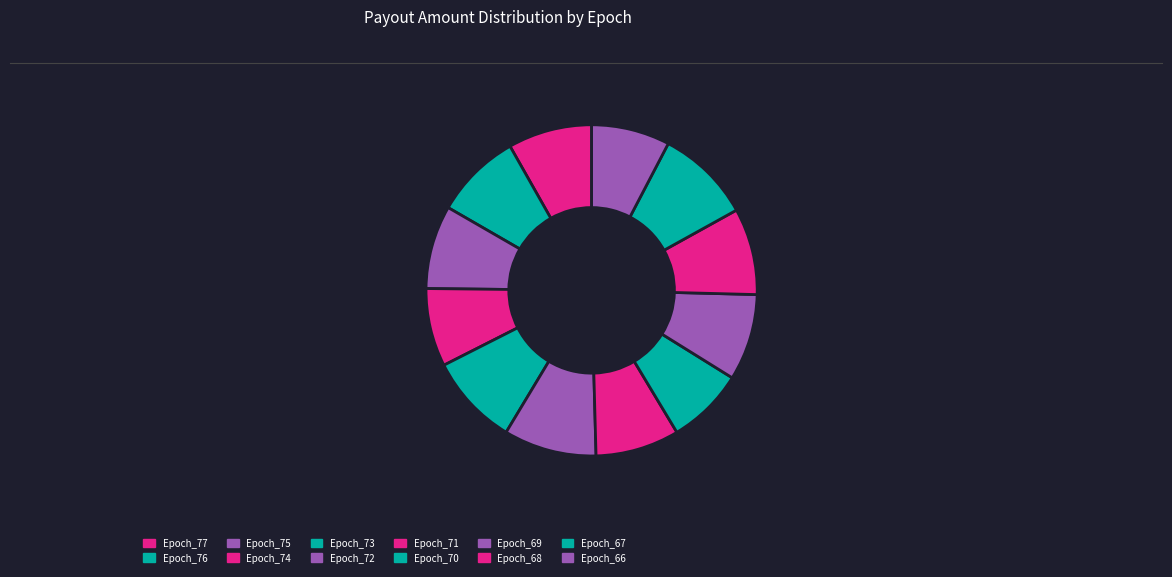

Is there any slice that represents more than half of the pie?

No